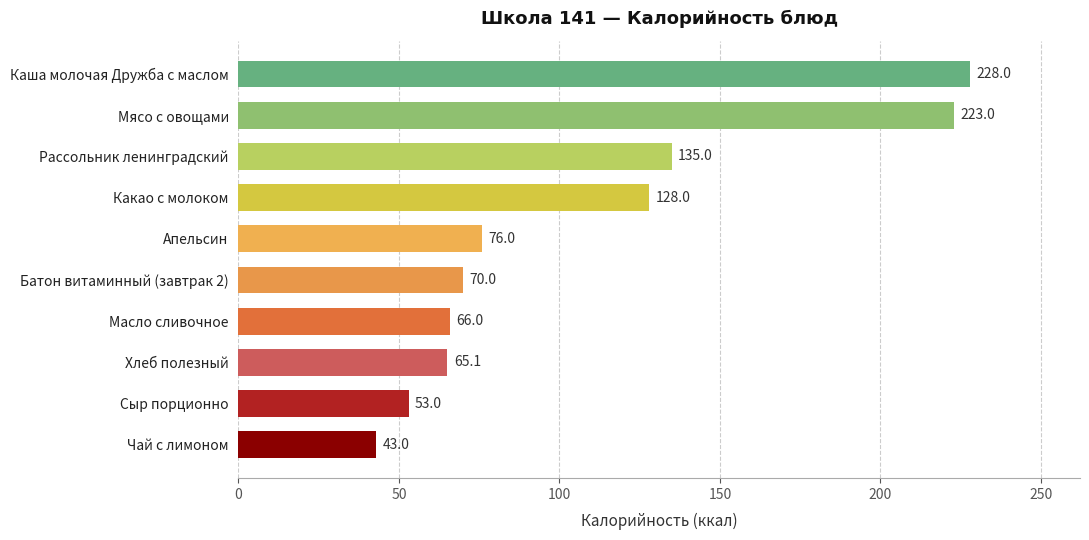

List the labels in order of value, smallest first.

Чай с лимоном, Сыр порционно, Хлеб полезный, Масло сливочное, Батон витаминный (завтрак 2), Апельсин, Какао с молоком, Рассольник ленинградский, Мясо с овощами, Каша молочая Дружба с маслом